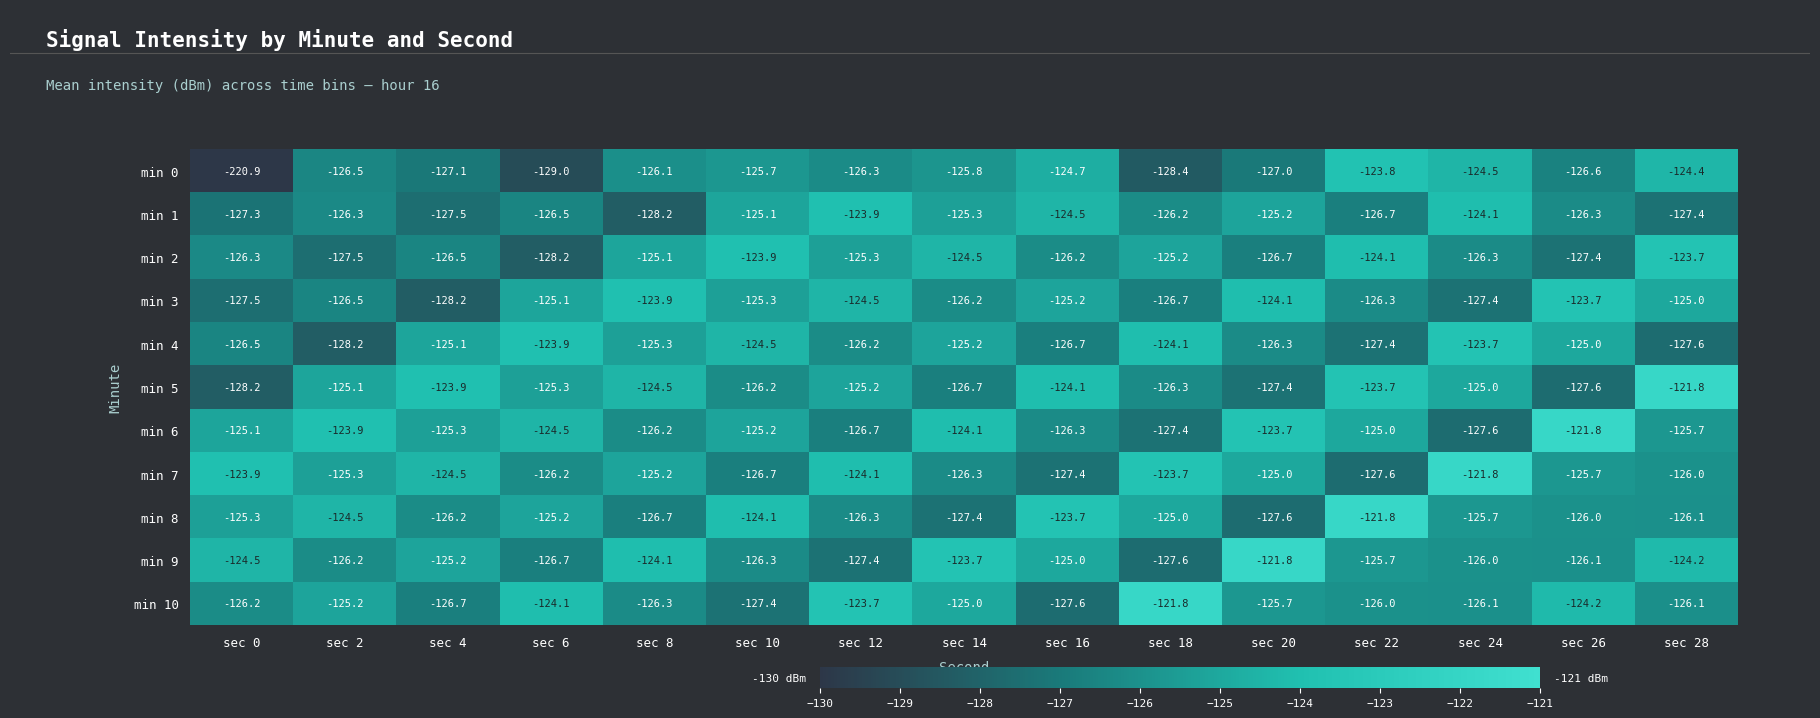

What is the sum of the min 6 values at sec 6 and sec 0?

-249.6